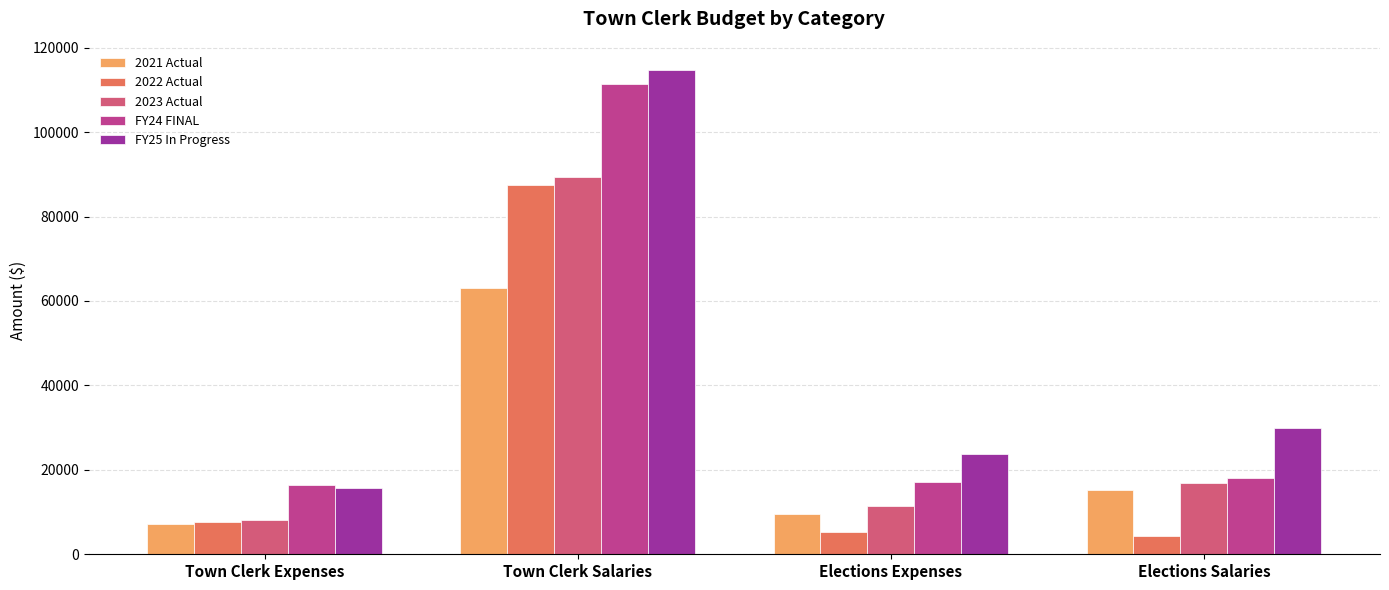

How many distinct data groups are displayed?

5